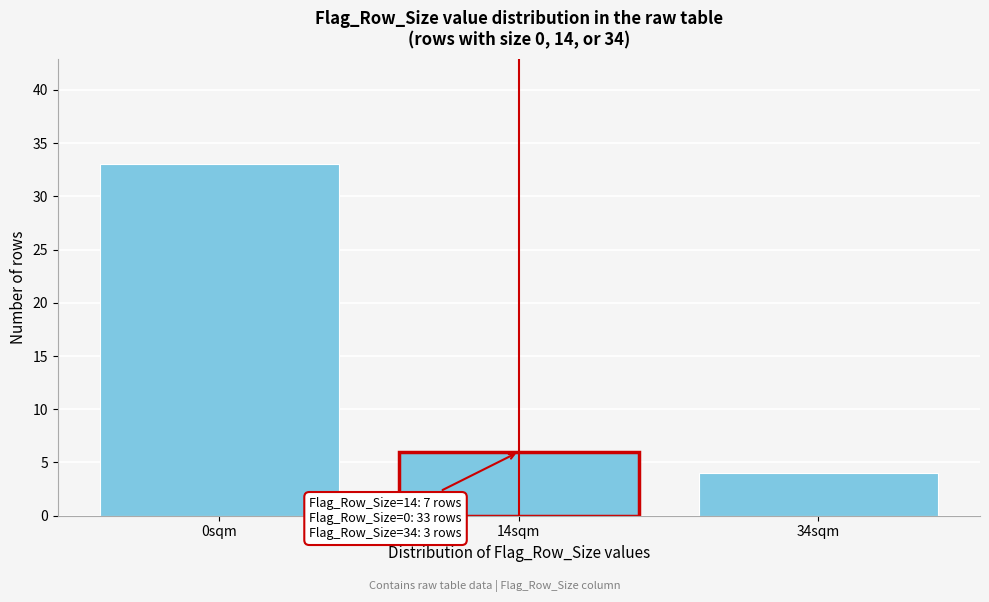

Reading left to right, list all the values displayed in this chart.

33	6	4